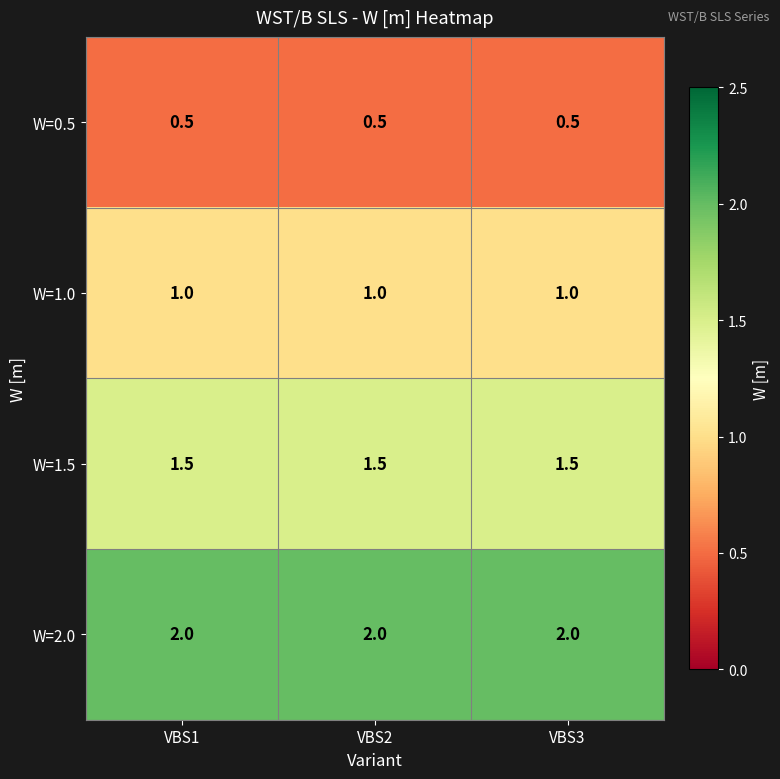

What is the spread (max minus min) of values at VBS2?

1.5